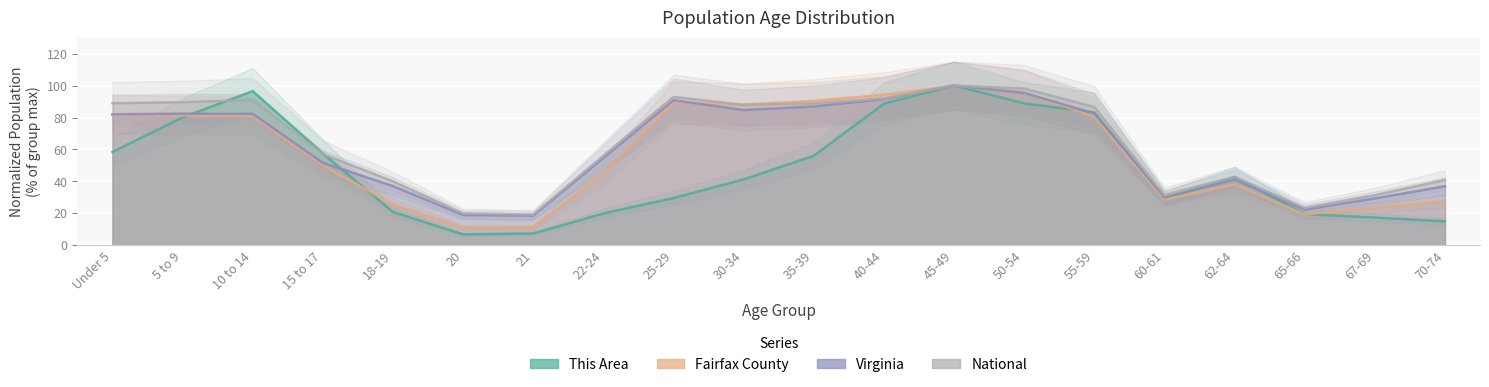

True or false: National and This Area intersect in this chart.

True